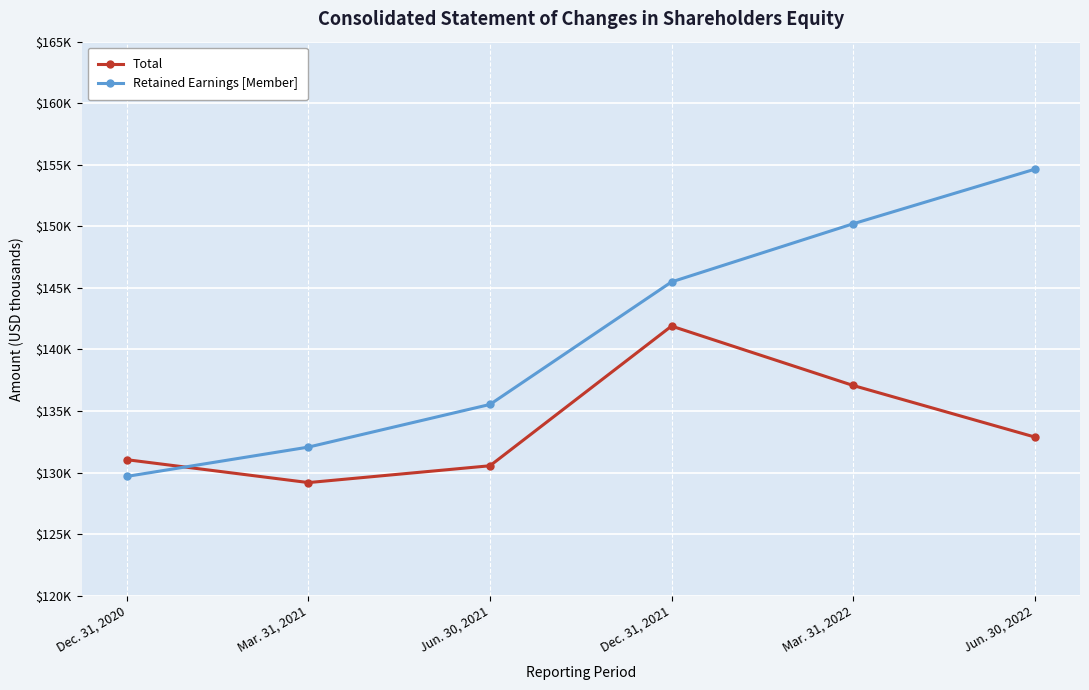

Where is Total nearest to the value 135544?

Mar. 31, 2022